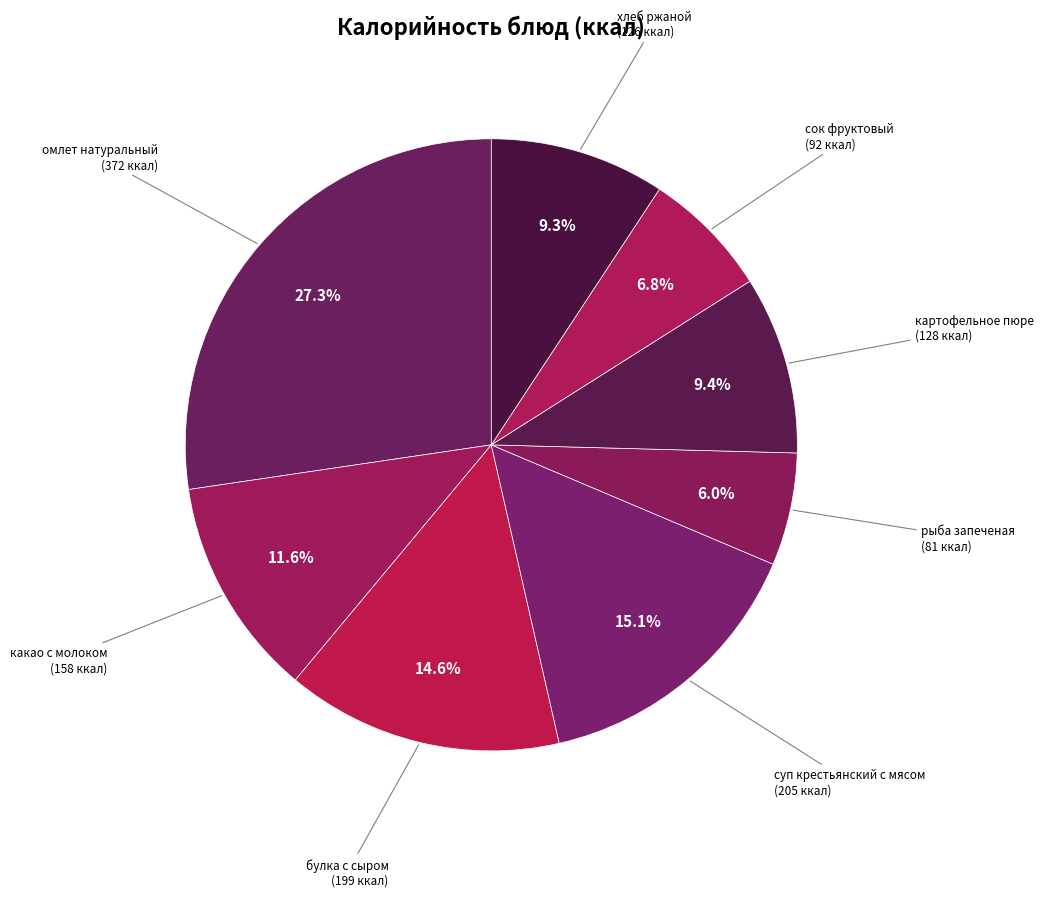

What percentage is the сок фруктовый slice, to the nearest percent?

7%